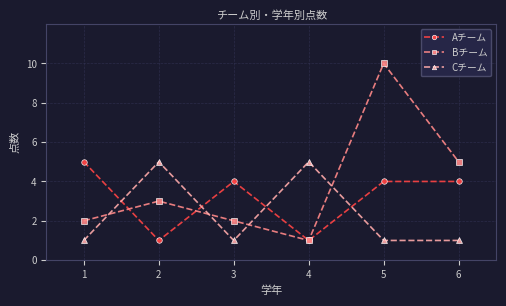

What are all the series names shown in the legend?

Aチーム, Bチーム, Cチーム